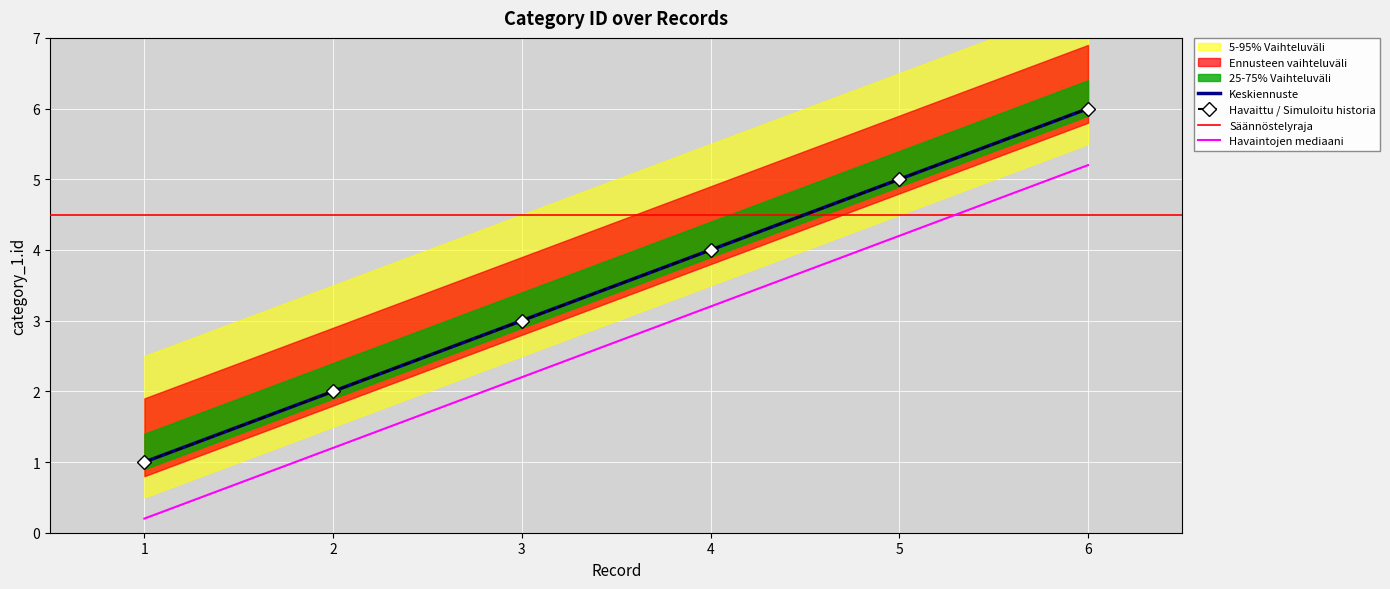

True or false: there are more than 2 points higher than both neighbors.

False